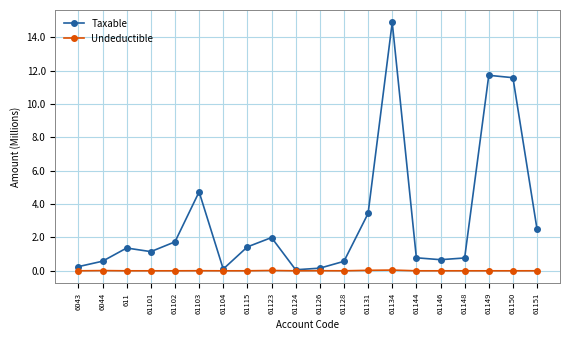

What is the label of the 12th point from the right?

61123